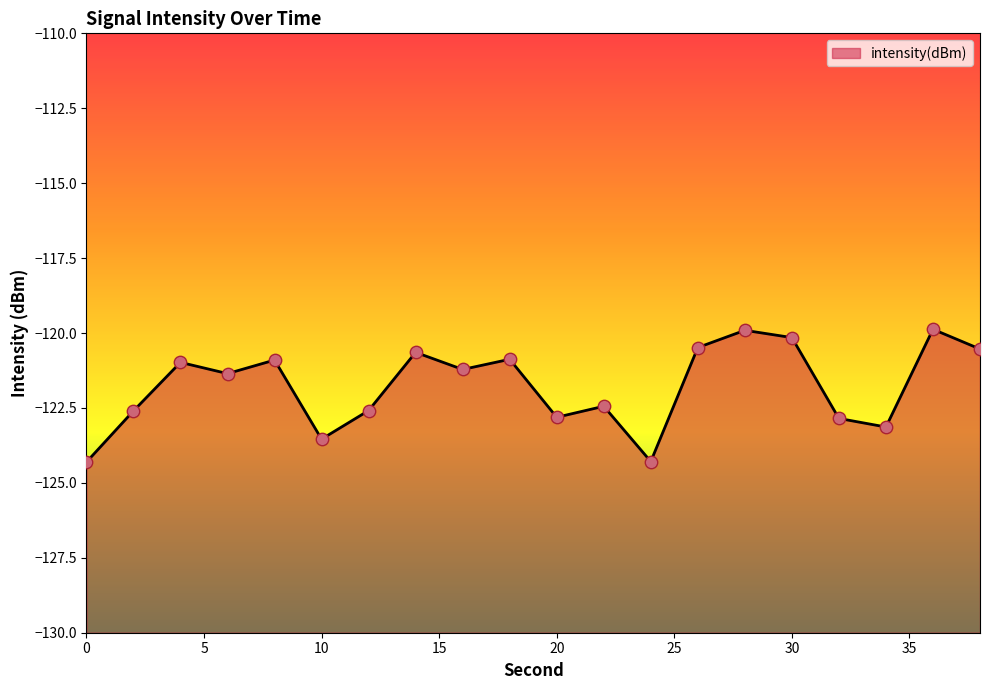

Which has a higher value, 18 or 8?

18